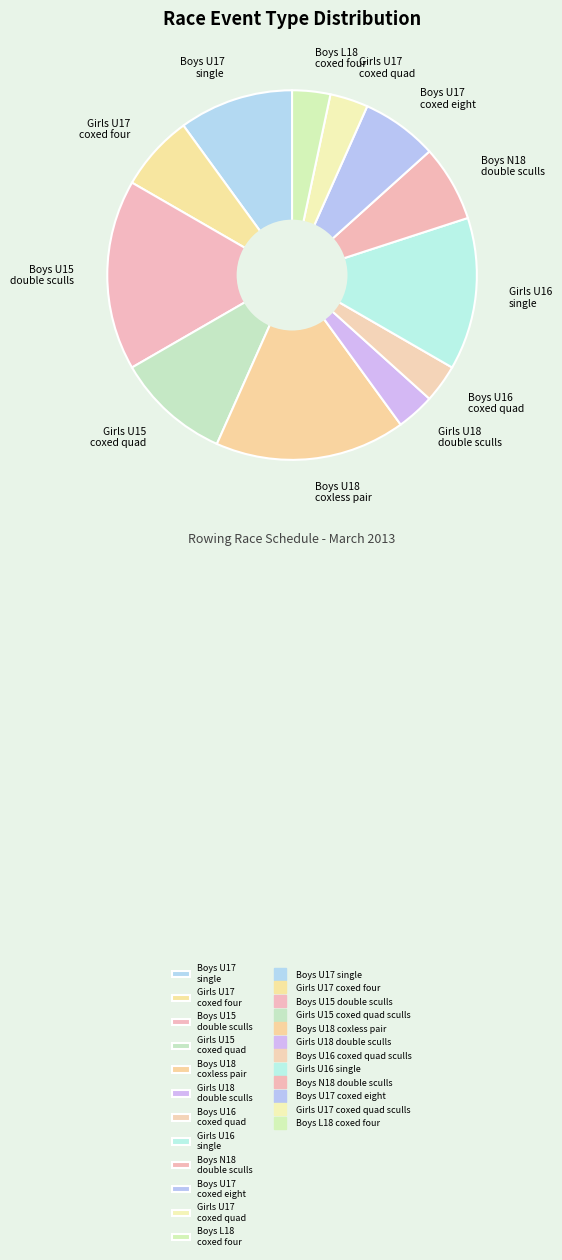

Is Boys U17 coxed eight the majority of the pie?

No